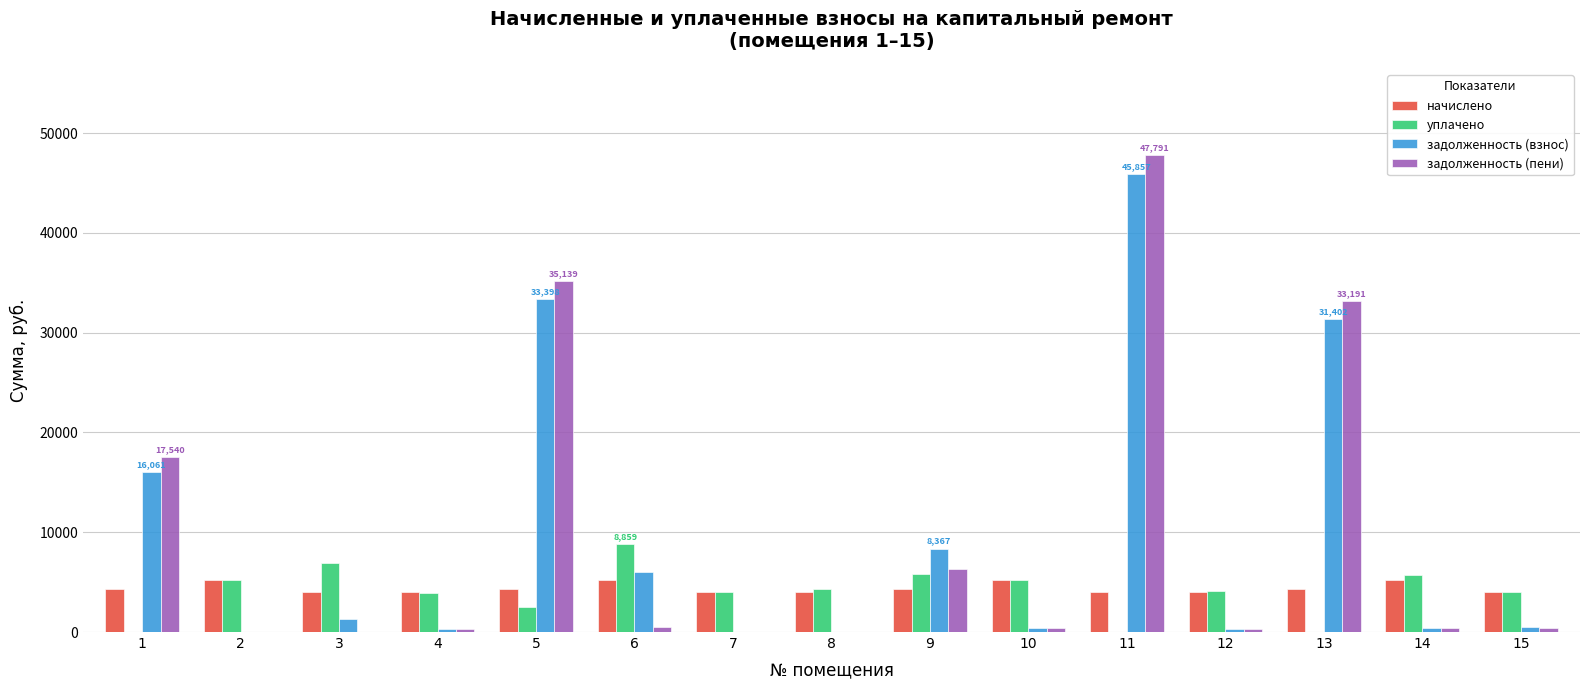

At which category does the chart reach its peak across all series?

11